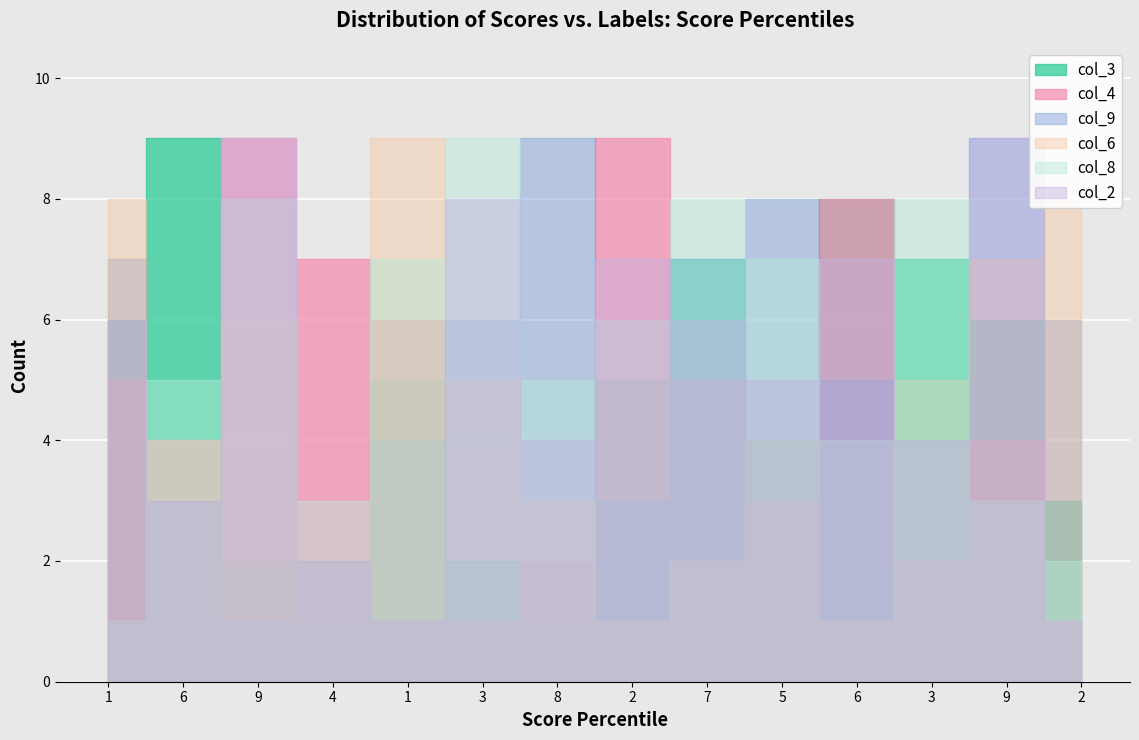

At which category does the chart reach its peak across all series?

6